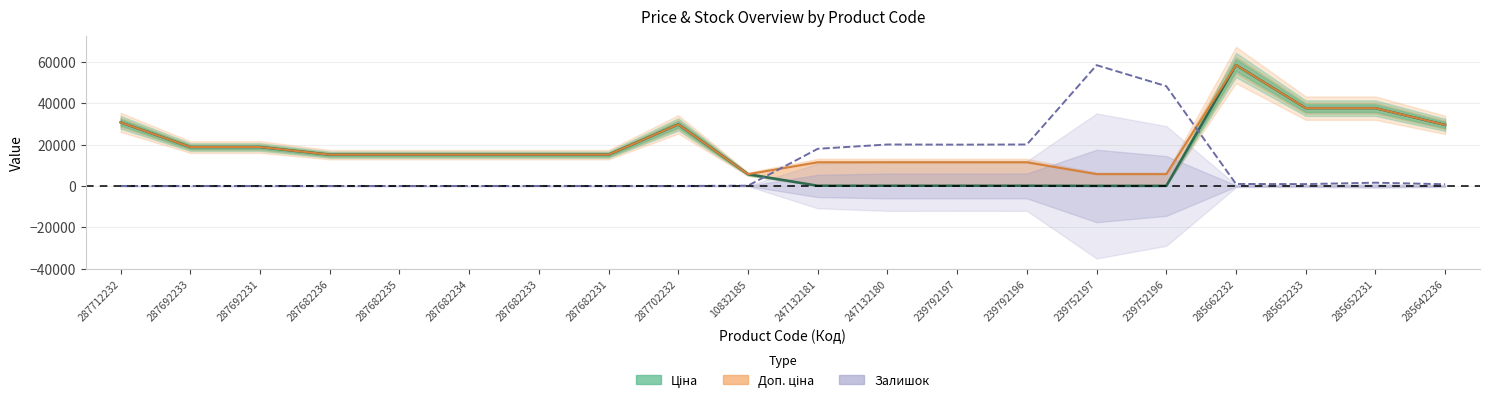

At how many categories does at least one series exceed 15616?

14